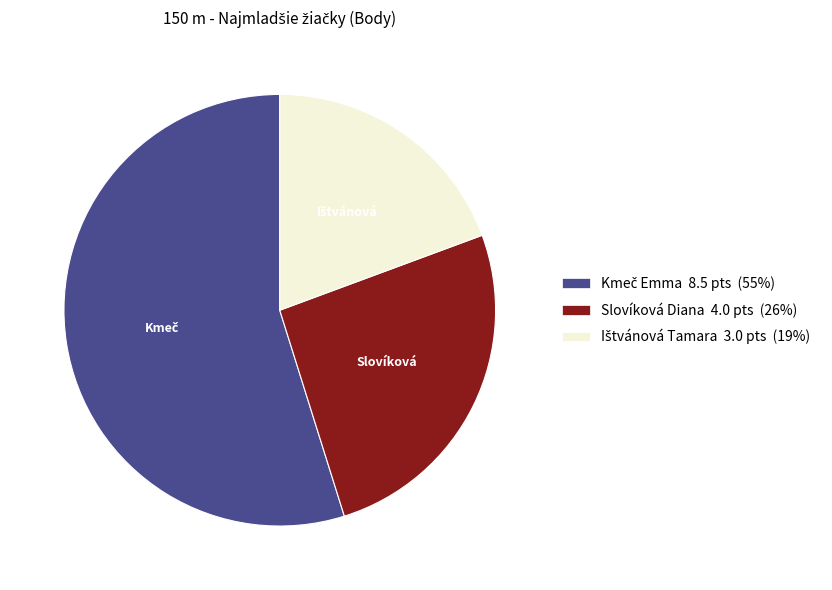

Is there any slice that represents more than half of the pie?

Yes